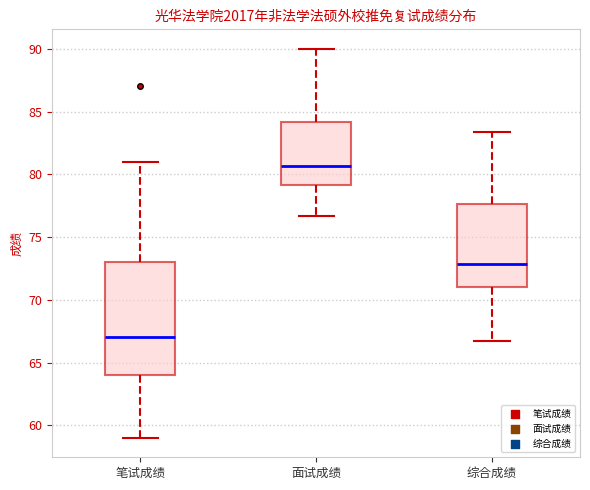

Which box's median line is the lowest?

笔试成绩